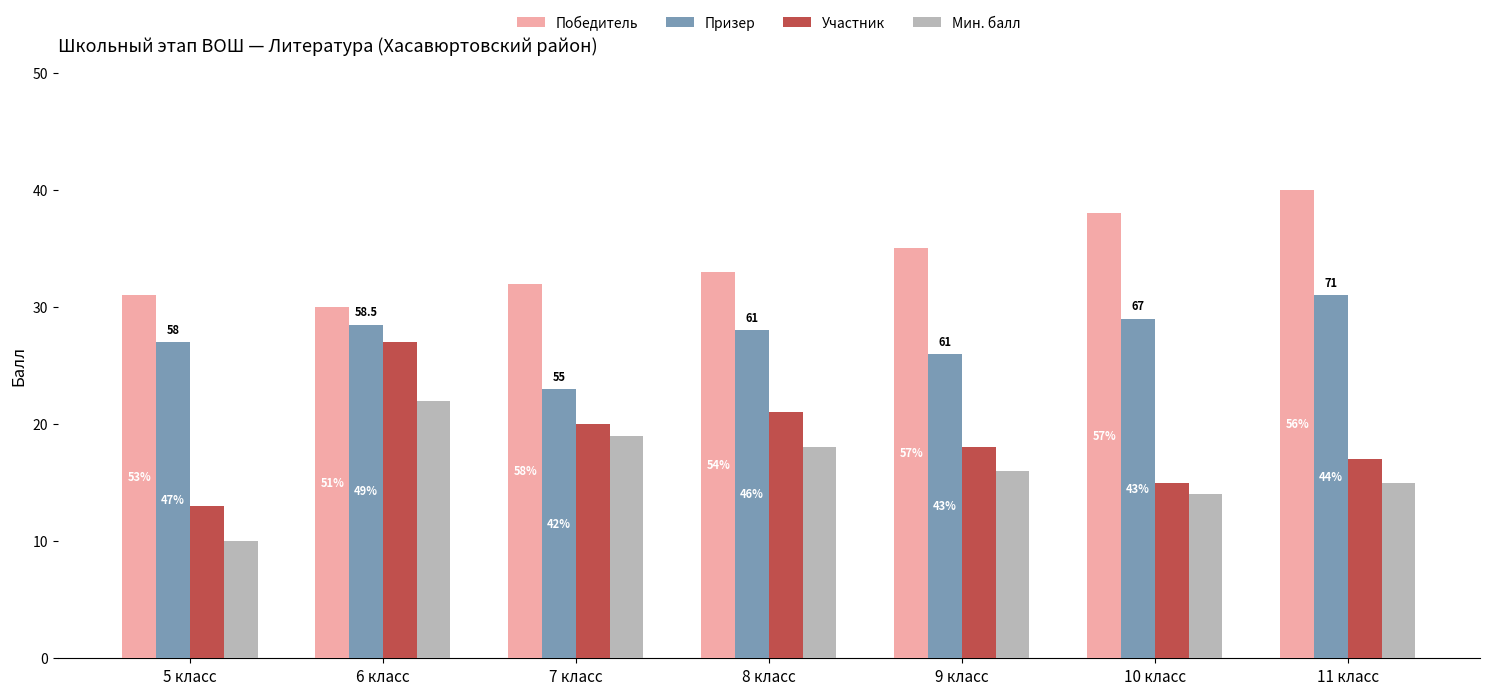

What are all the series names shown in the legend?

Победитель, Призер, Участник, Мин. балл